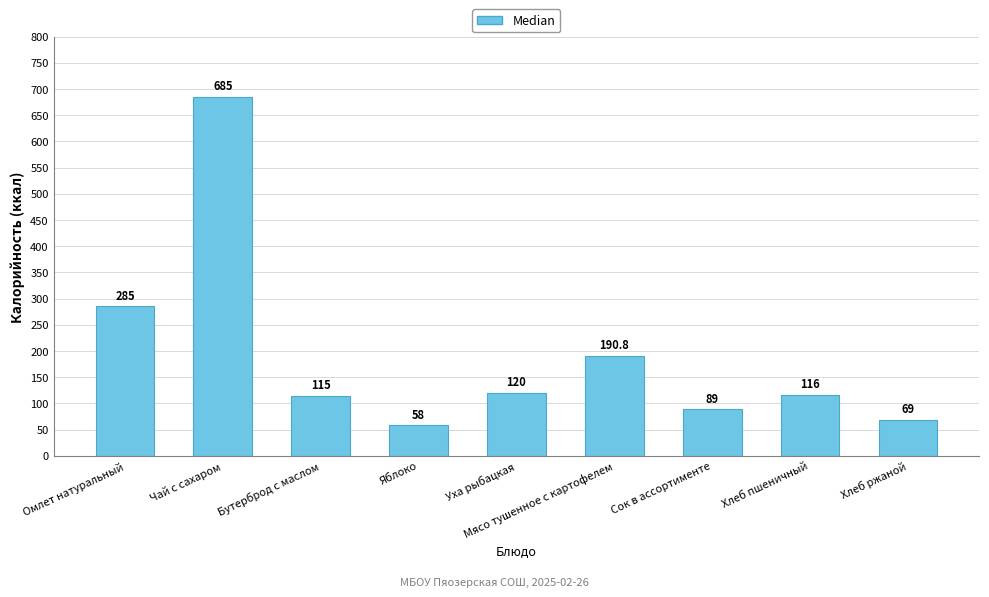

What is the value of the 3rd bar from the left?

115.0